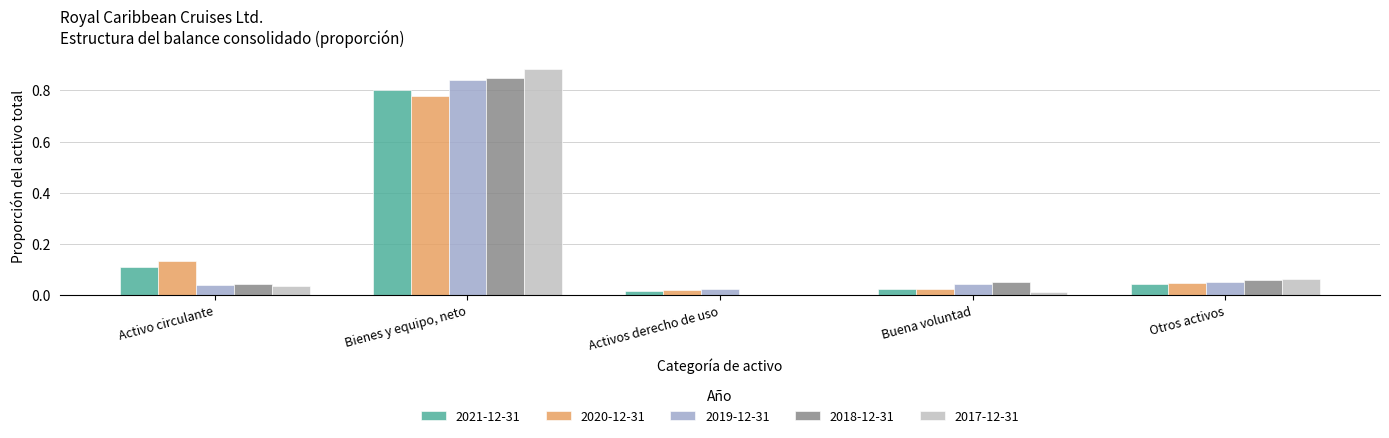

What is the average value of the 2017-12-31 series?

0.2